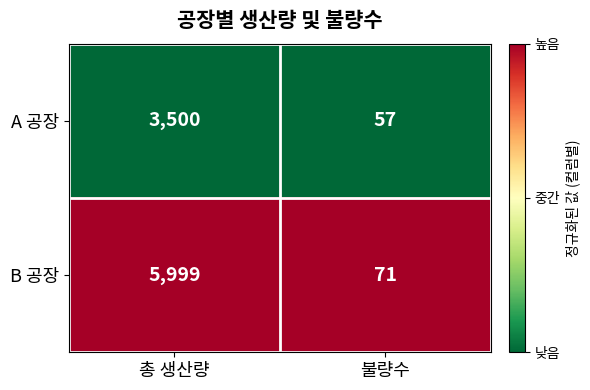

What is the total value across all series at 불량수?

128